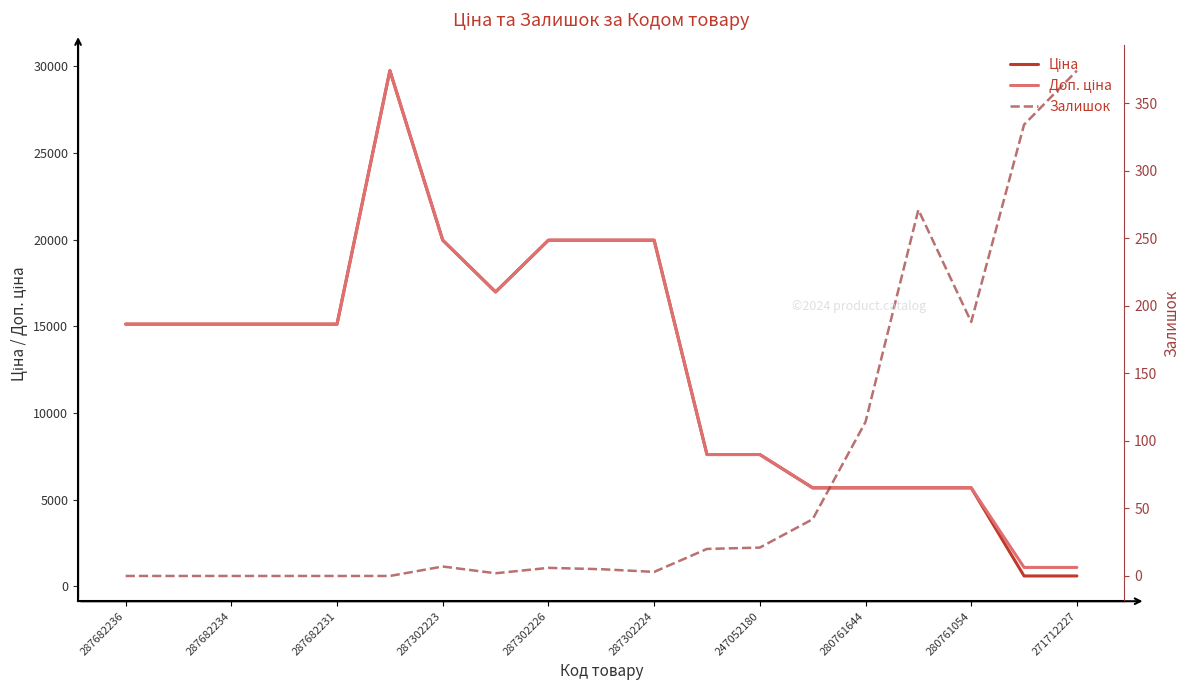

True or false: Залишок and Доп. ціна intersect in this chart.

False